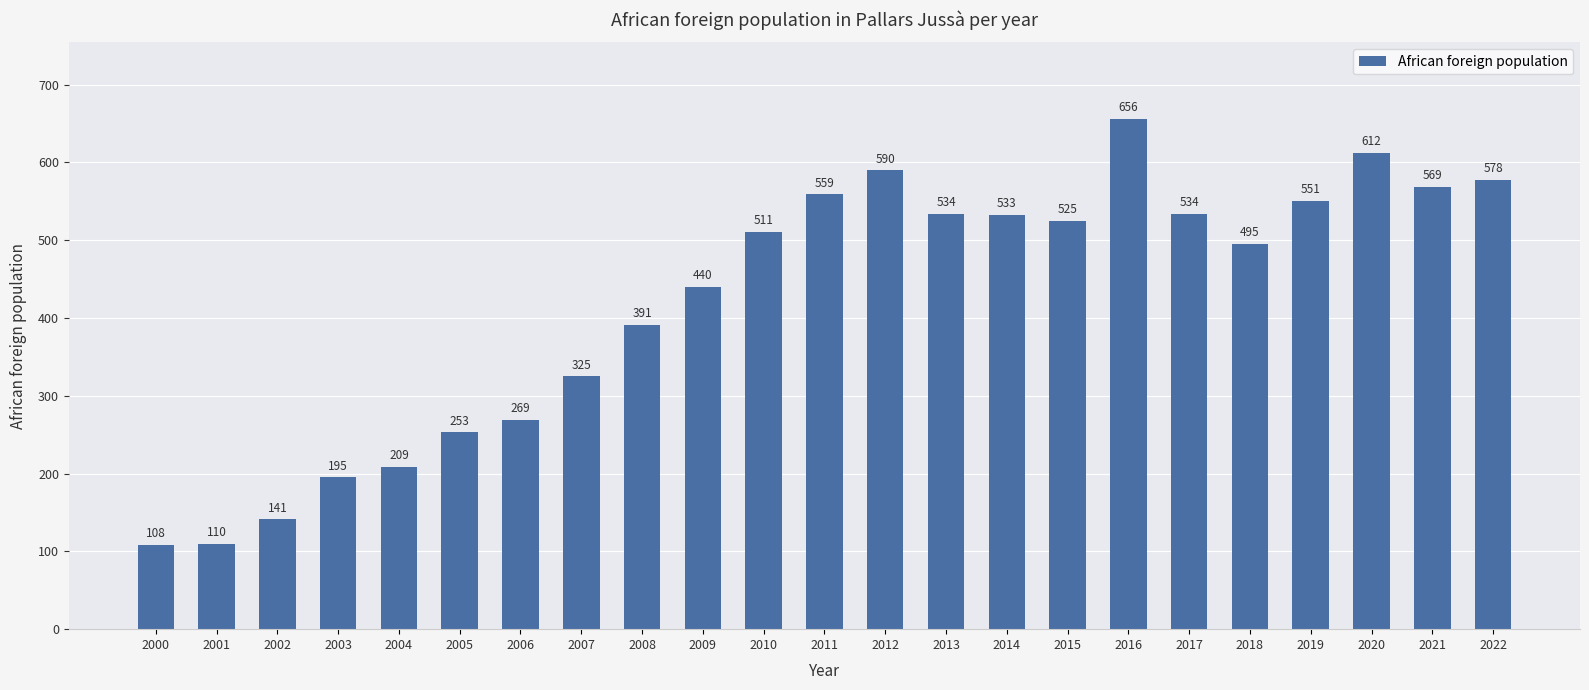

The value at 2018 is 495. True or false?

True